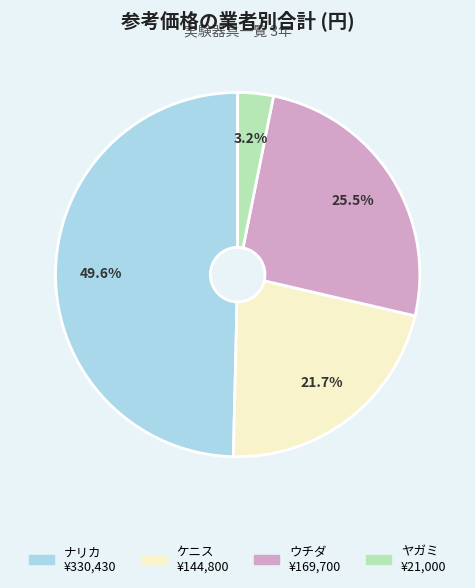

What portion of the pie excludes ケニス?

78.3%